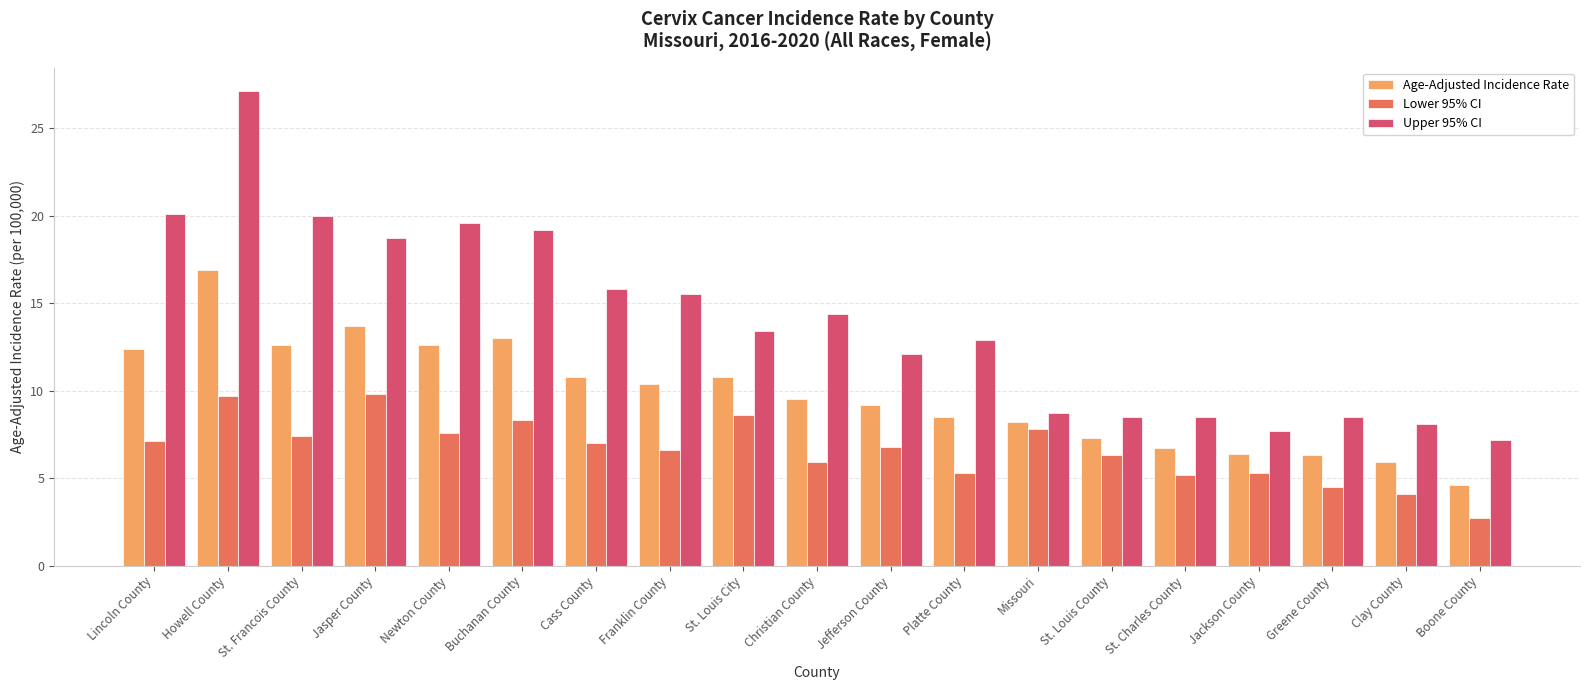

List the series in order of their overall mean, highest first.

Upper 95% CI, Age-Adjusted Incidence Rate, Lower 95% CI